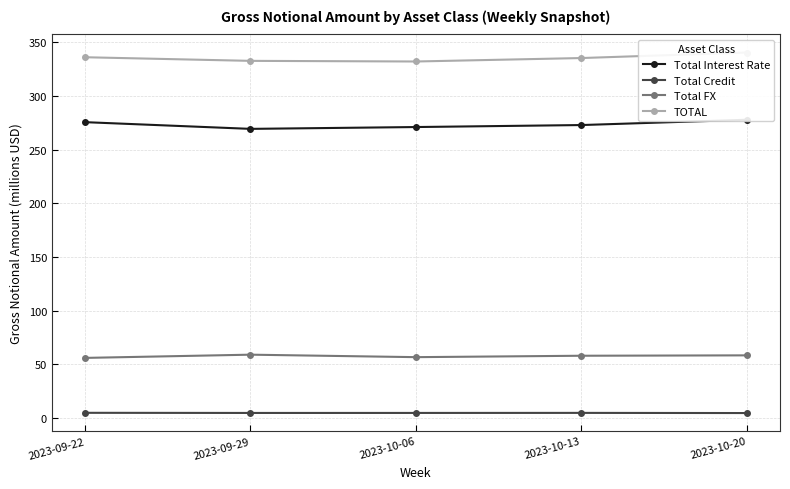

List the series in order of their peak value, lowest first.

Total Credit, Total FX, Total Interest Rate, TOTAL